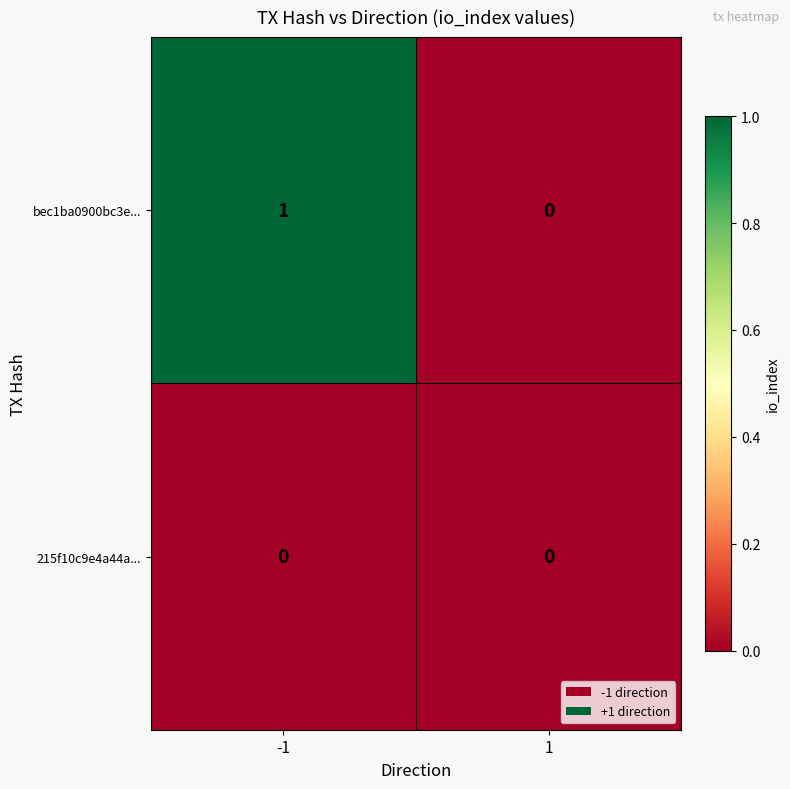

List the series in order of their peak value, highest first.

bec1ba0900bc3e..., 215f10c9e4a44a...